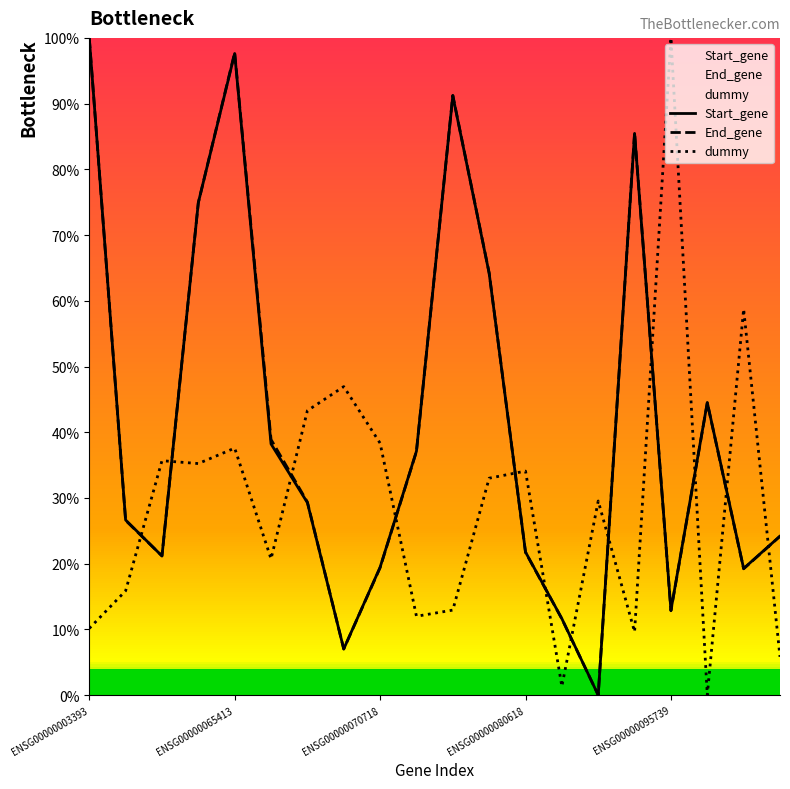

True or false: Start_gene and End_gene intersect in this chart.

True